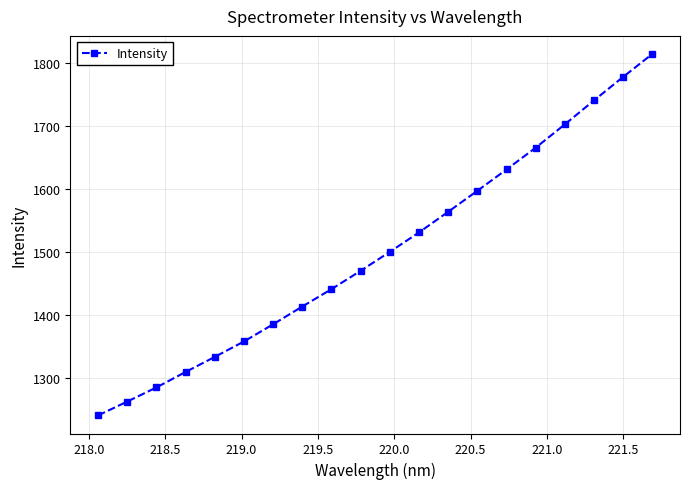

What is the value of the 19th point from the left?

1777.7